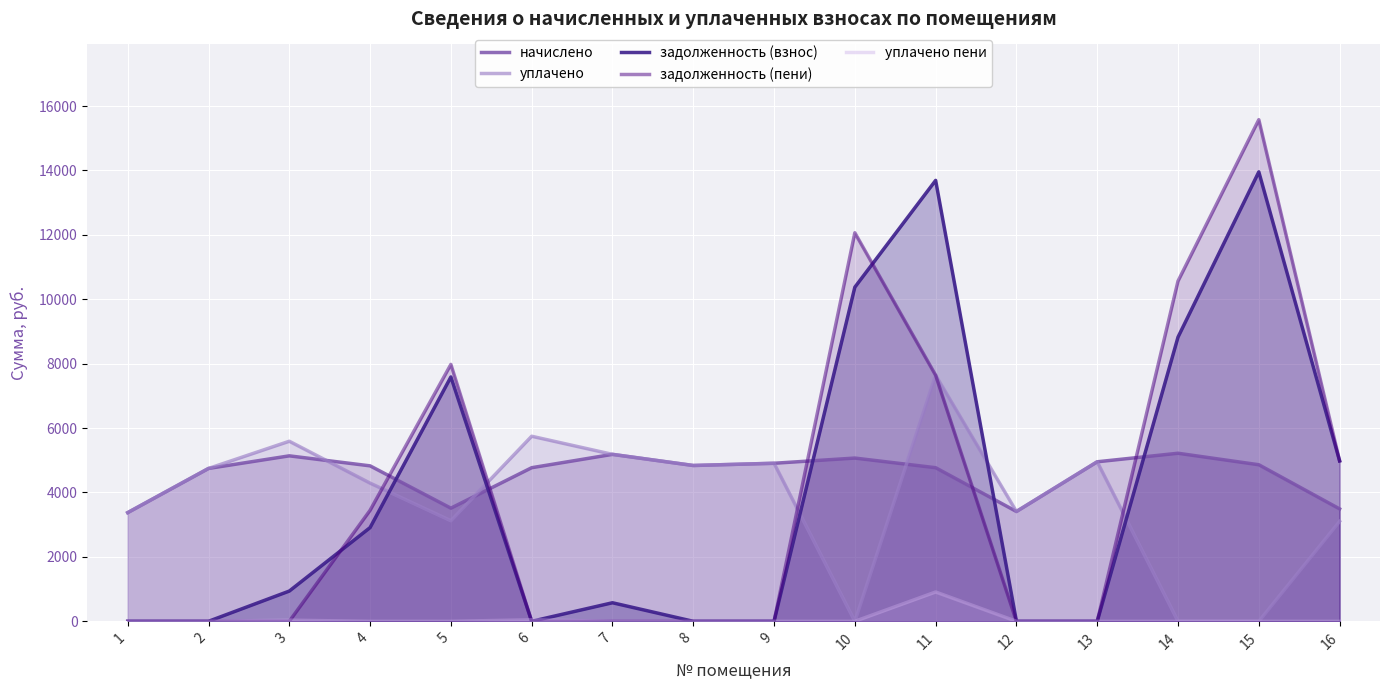

What is the difference between the maximum and minimum values in the уплачено series?

7640.4